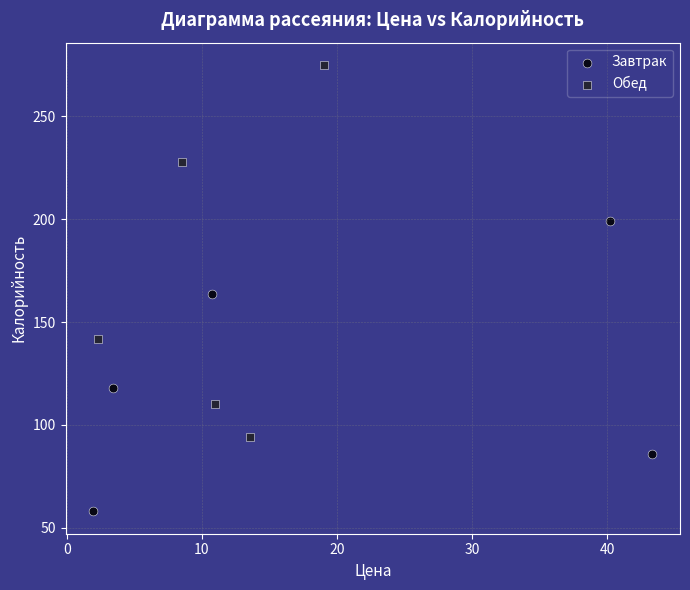

Which series reaches the minimum Y coordinate?

Завтрак